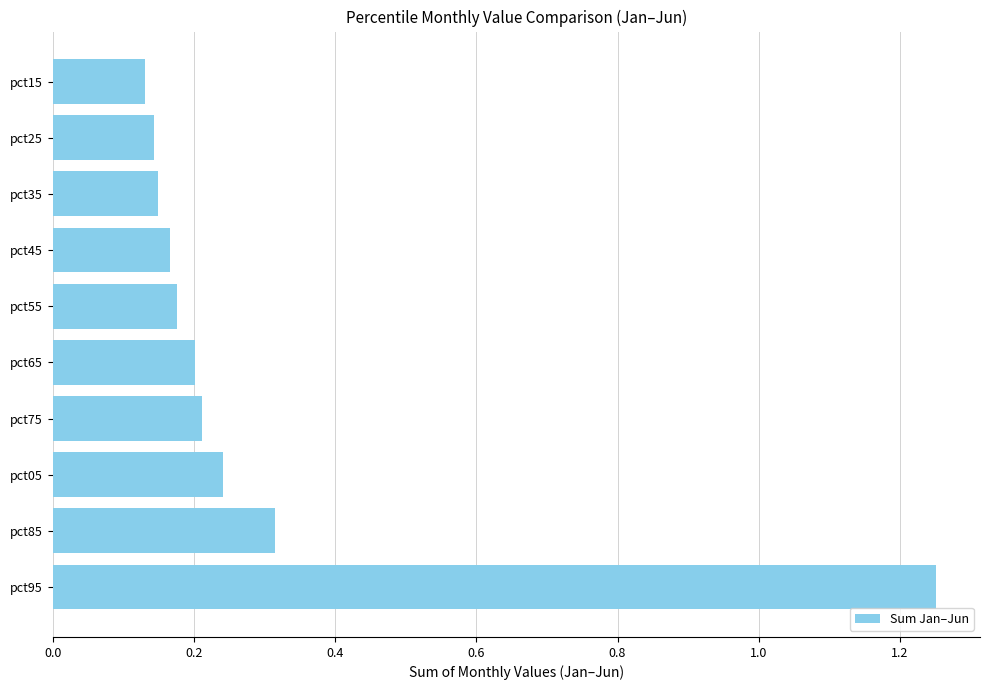

What is the difference between the maximum and minimum values?

1.1